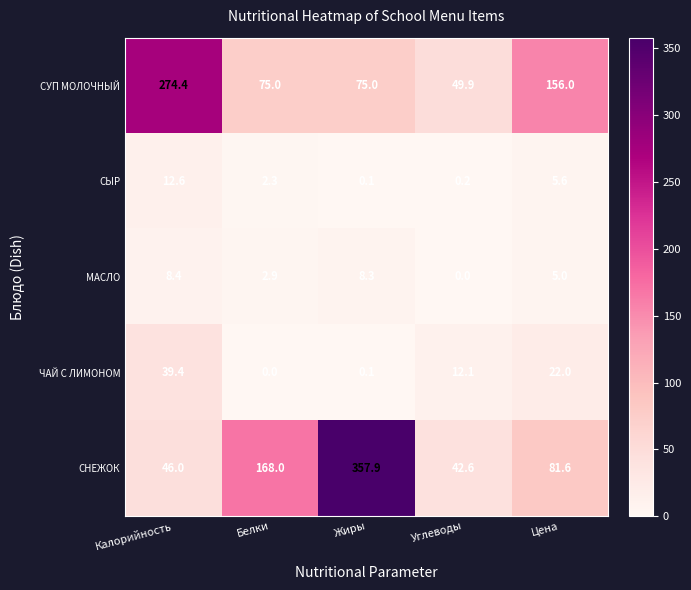

Read the МАСЛО value at Белки.

2.9